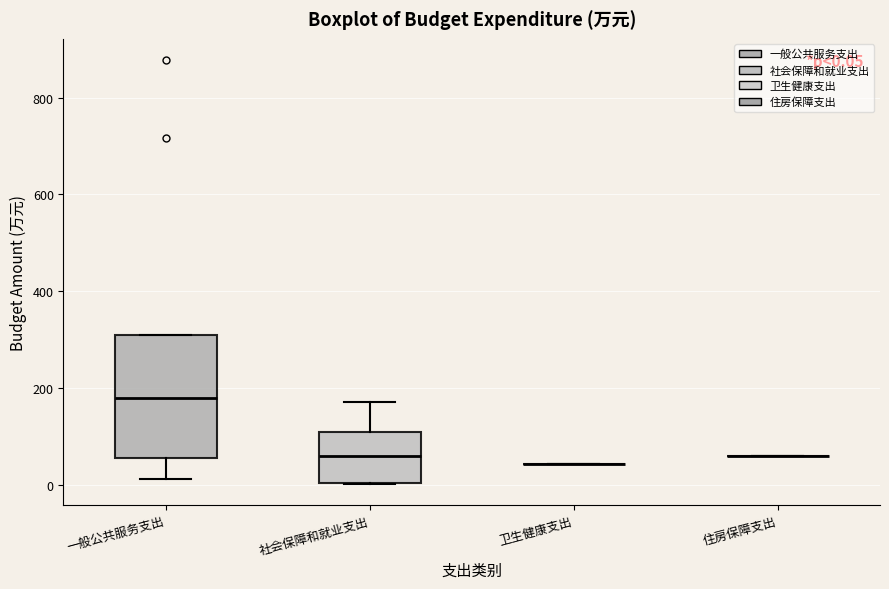

Which box is the tallest, from its lower edge to its upper edge?

一般公共服务支出